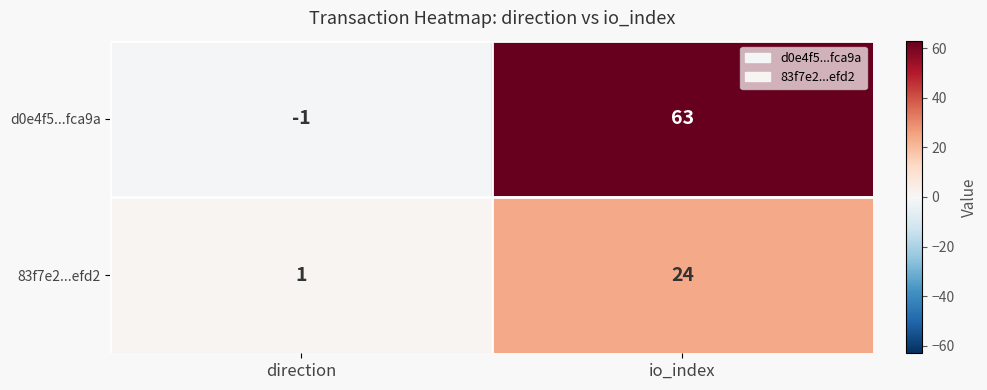

Read the d0e4f5...fca9a value at io_index, to the nearest 10.

60